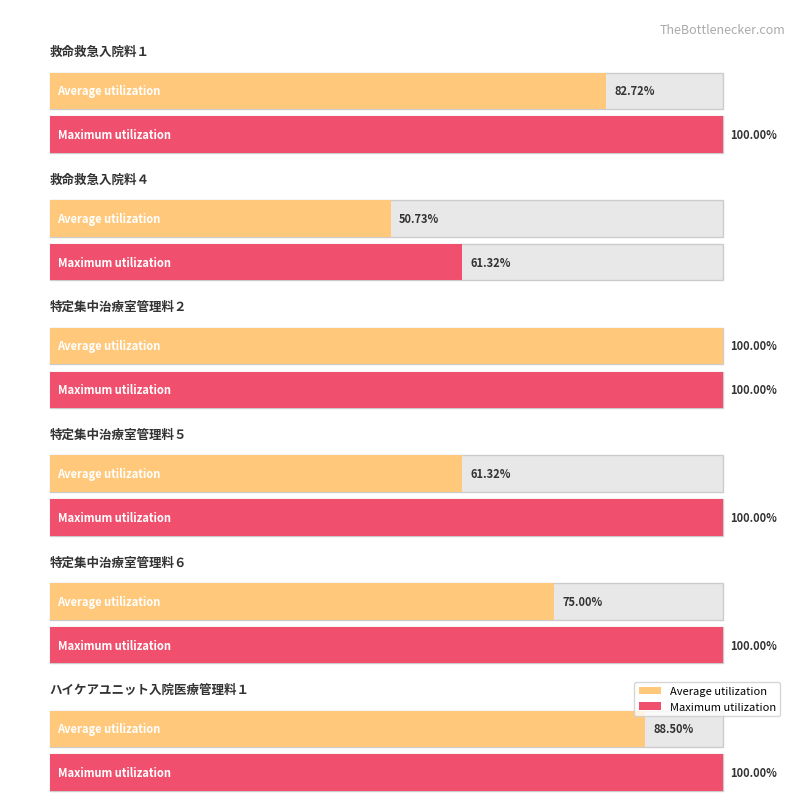

At how many categories does at least one series exceed 1?

6